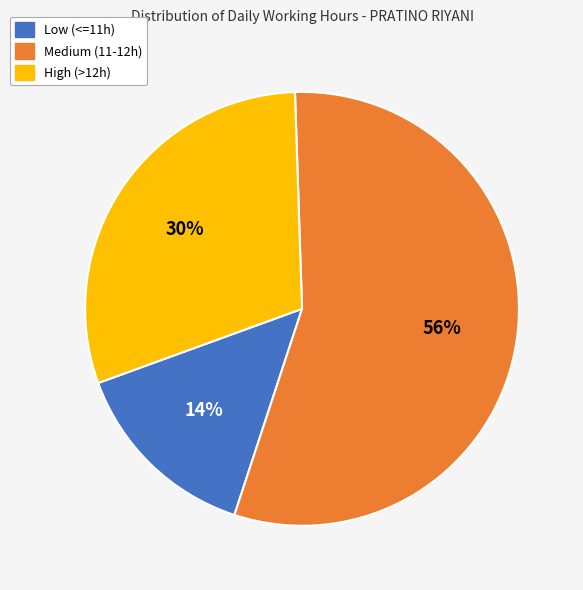

Is there a majority slice in this chart?

Yes